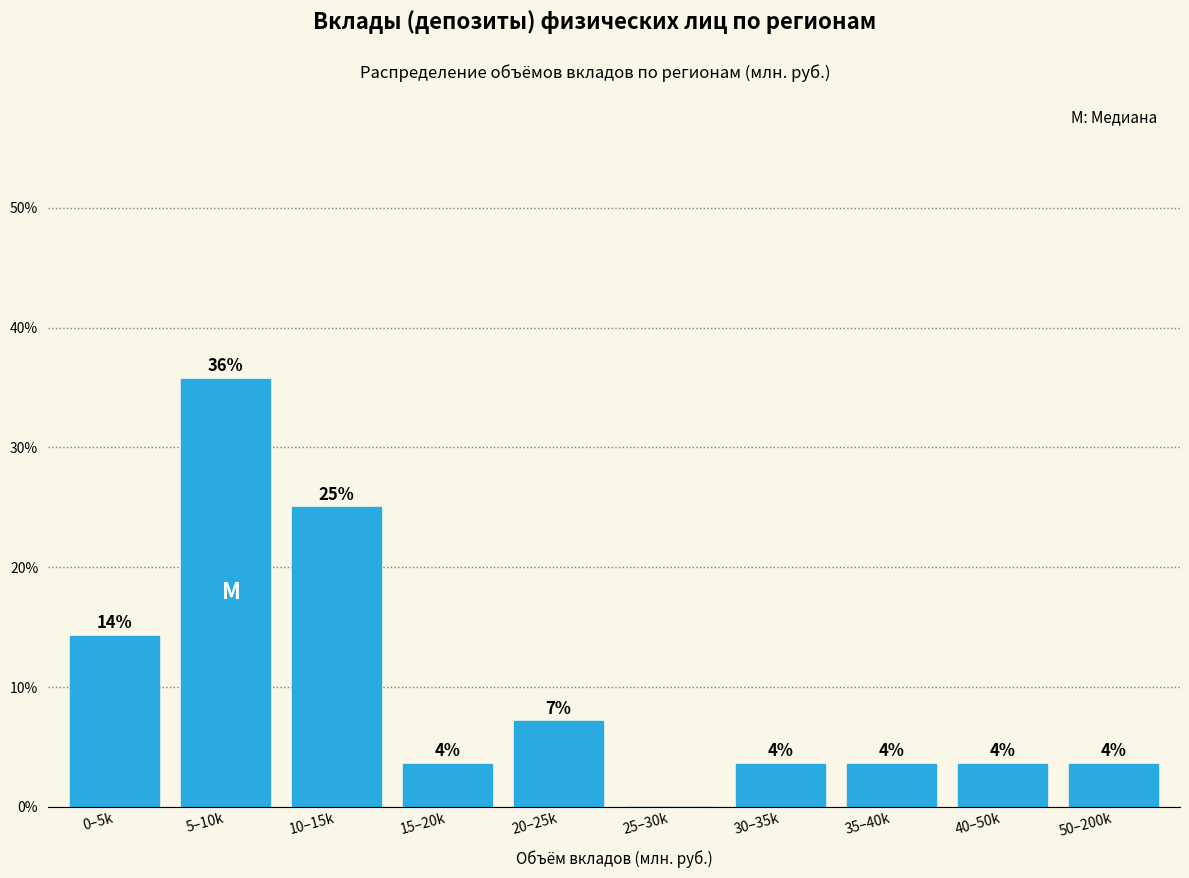

Are the bars horizontal?

No